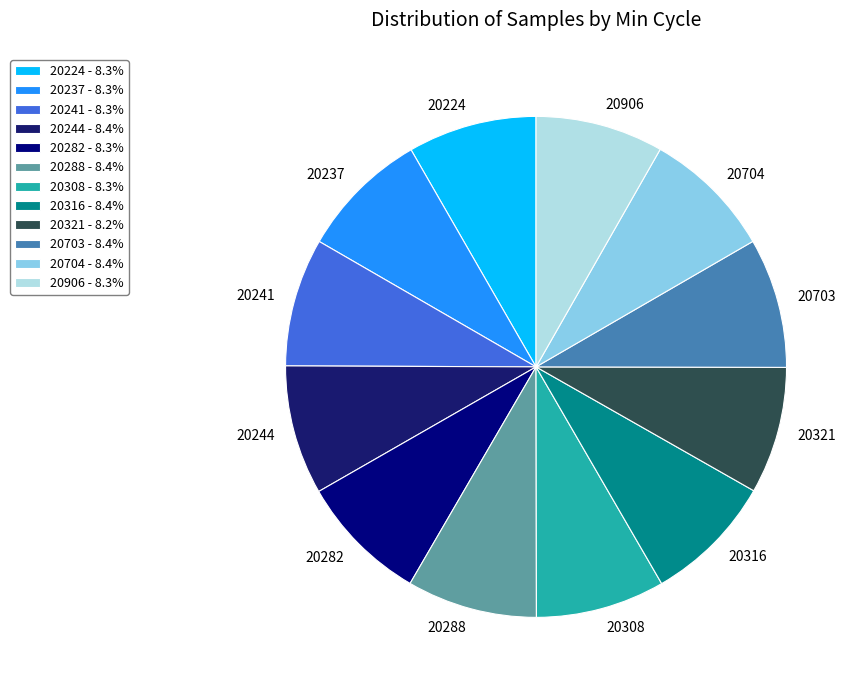

Is there any slice that represents more than half of the pie?

No